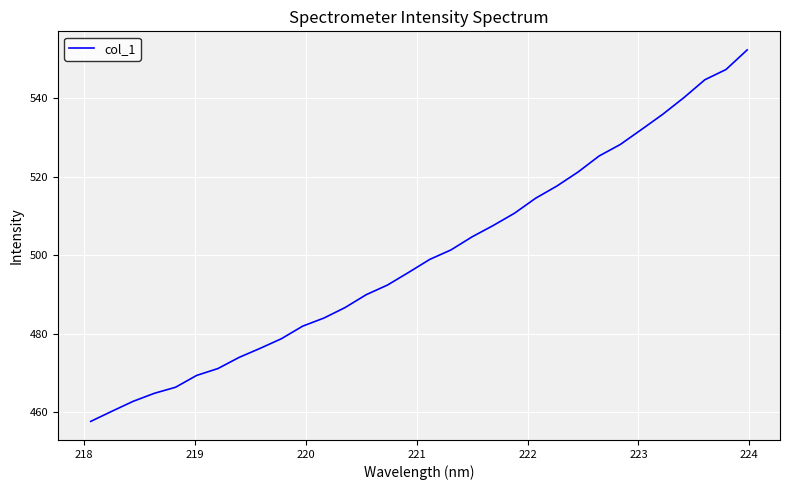

What is the difference between the maximum and minimum values?

94.7